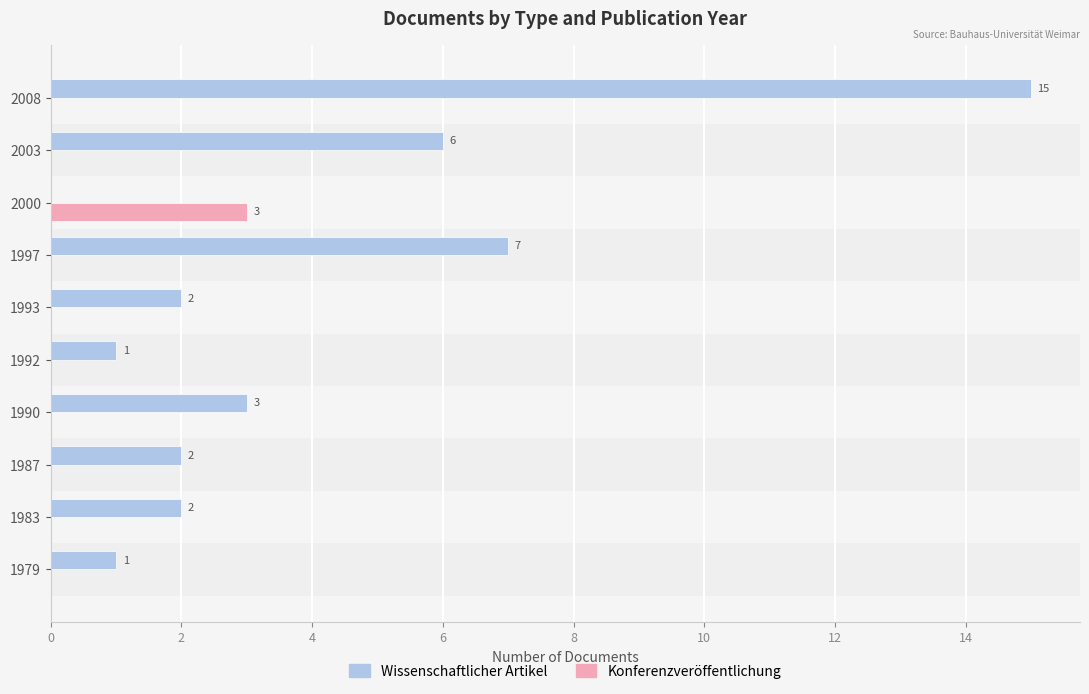

True or false: Konferenzveröffentlichung has a value of 0 at 1997.

True